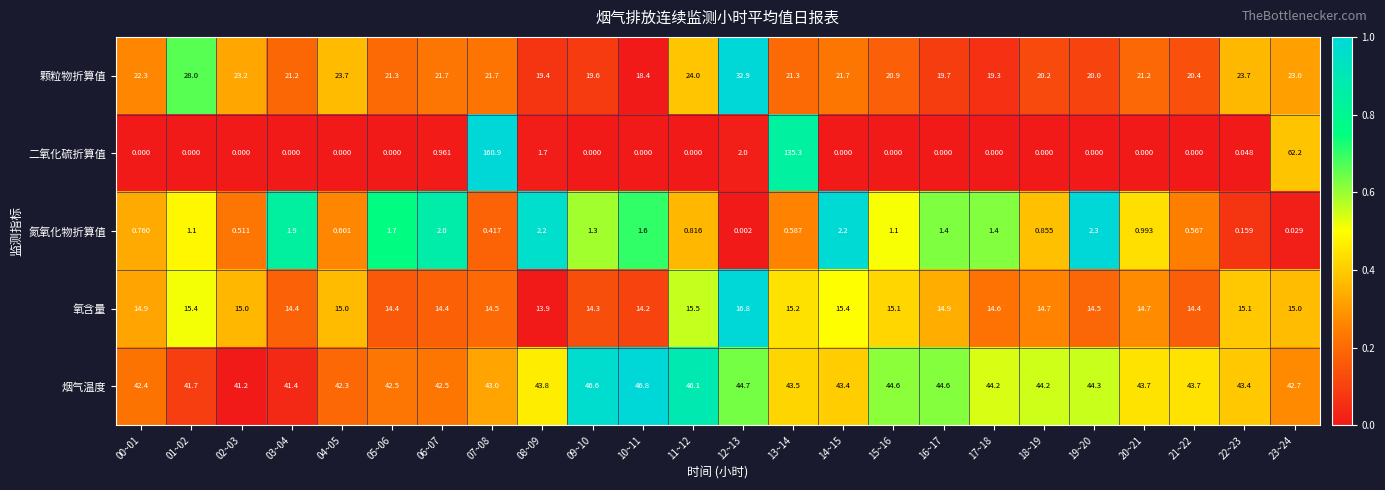

Which series has the widest spread of values?

二氧化硫折算值